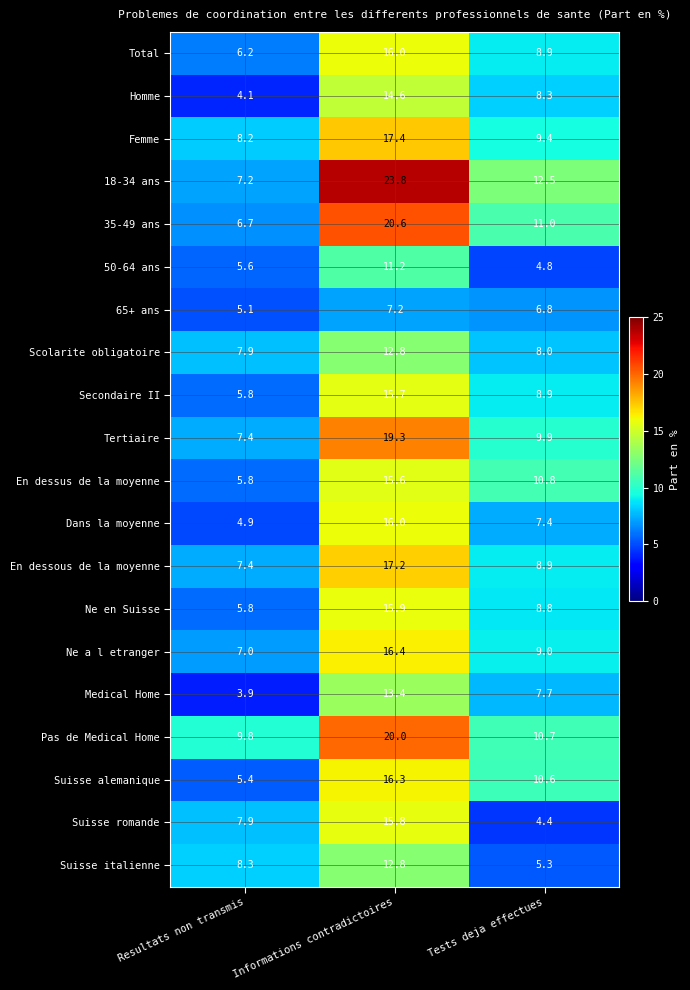

What is the difference between the Suisse romande values at Tests deja effectues and Informations contradictoires?

11.4